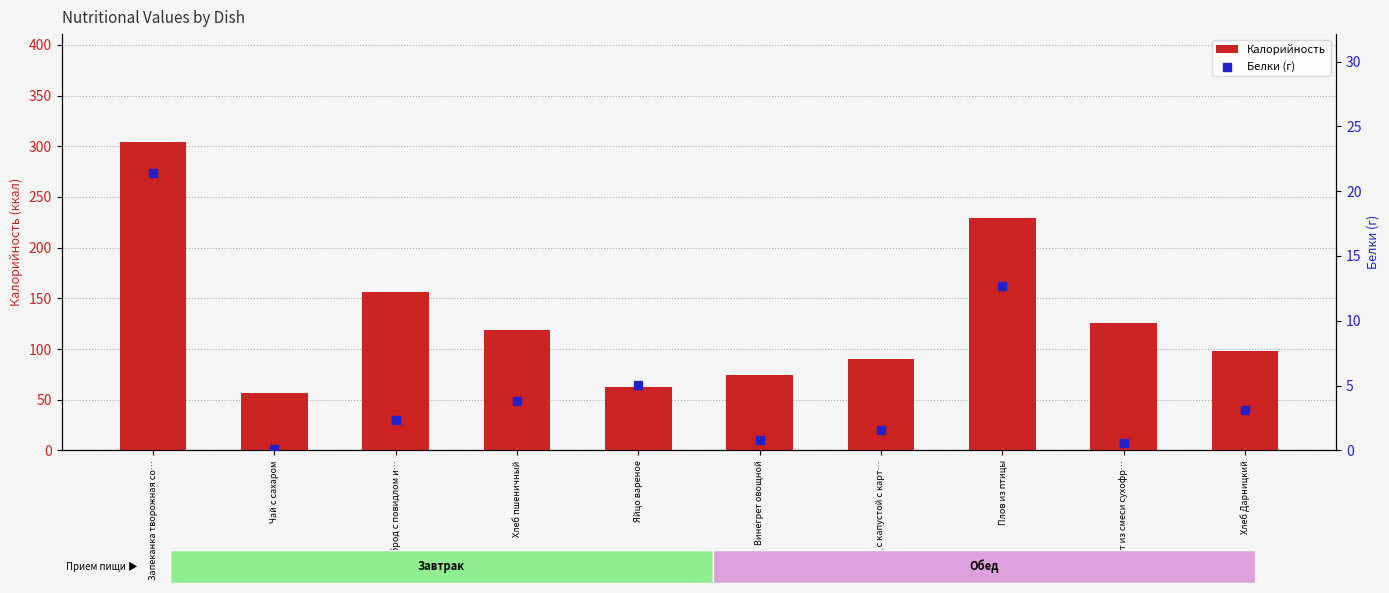

Which series has the largest total across all categories?

Калорийность